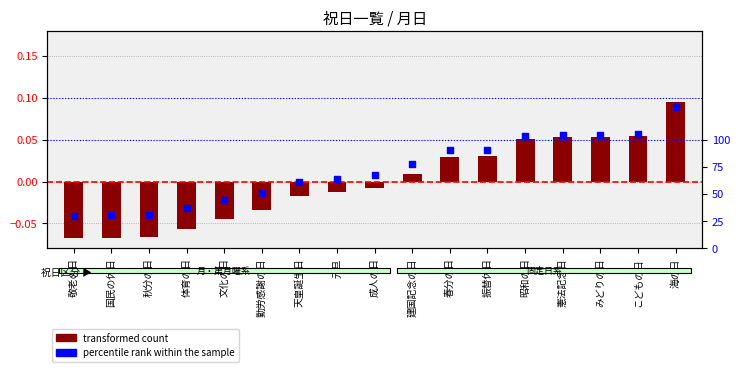

What are all the series names shown in the legend?

transformed count, percentile rank within the sample